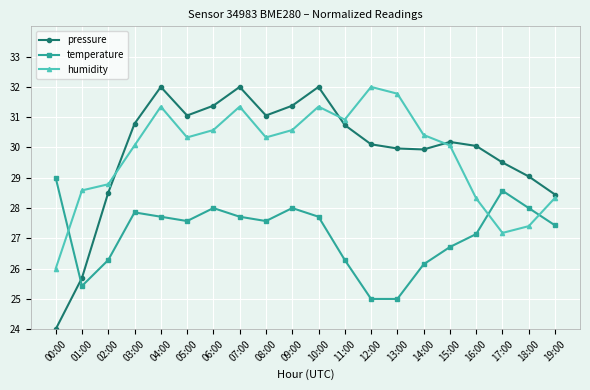

What is the maximum value shown in the chart?

32.0